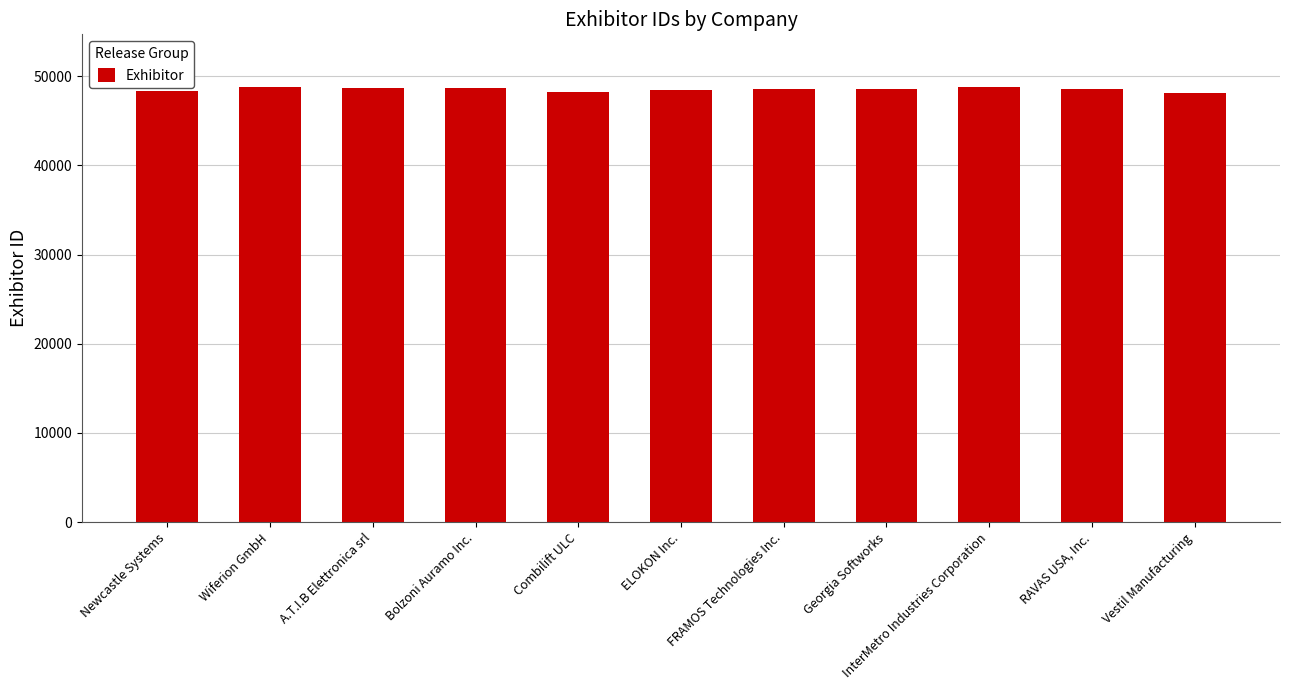

What is the ratio of the value at Vestil Manufacturing to the value at FRAMOS Technologies Inc.?

1.0